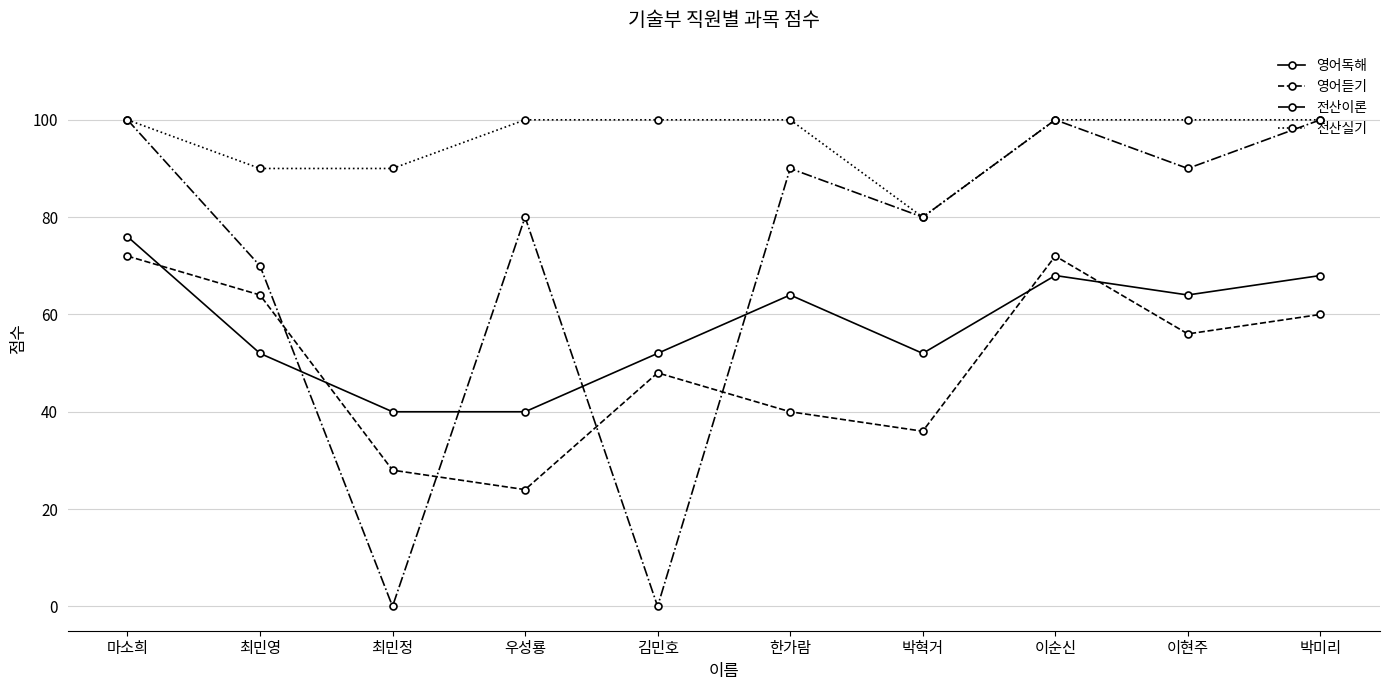

Reading left to right, what are all the values shown in this chart?

영어독해: 마소희=76	최민영=52	최민정=40	우성룡=40	김민호=52	한가람=64	박혁거=52	이순신=68	이현주=64	박미리=68
영어듣기: 마소희=72	최민영=64	최민정=28	우성룡=24	김민호=48	한가람=40	박혁거=36	이순신=72	이현주=56	박미리=60
전산이론: 마소희=100	최민영=70	최민정=0	우성룡=80	김민호=0	한가람=90	박혁거=80	이순신=100	이현주=90	박미리=100
전산실기: 마소희=100	최민영=90	최민정=90	우성룡=100	김민호=100	한가람=100	박혁거=80	이순신=100	이현주=100	박미리=100